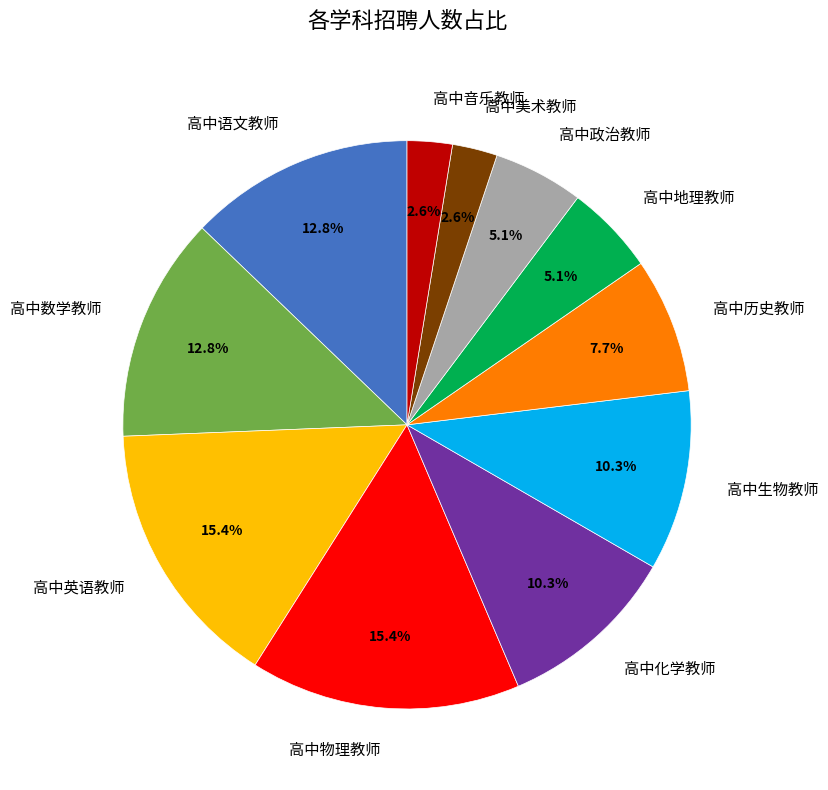

To the nearest percent, what percentage of the pie is 高中历史教师?

8%